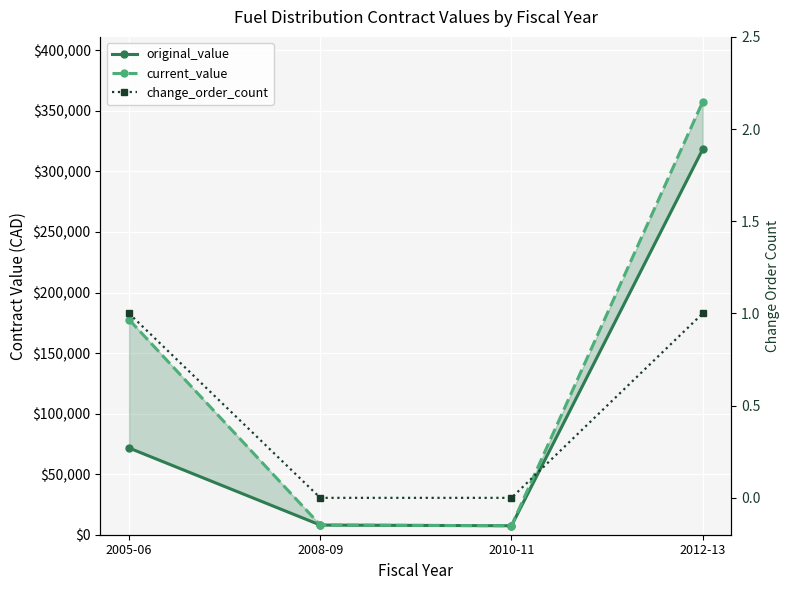

True or false: original_value has a value of 7409.0 at 2010-11.

True